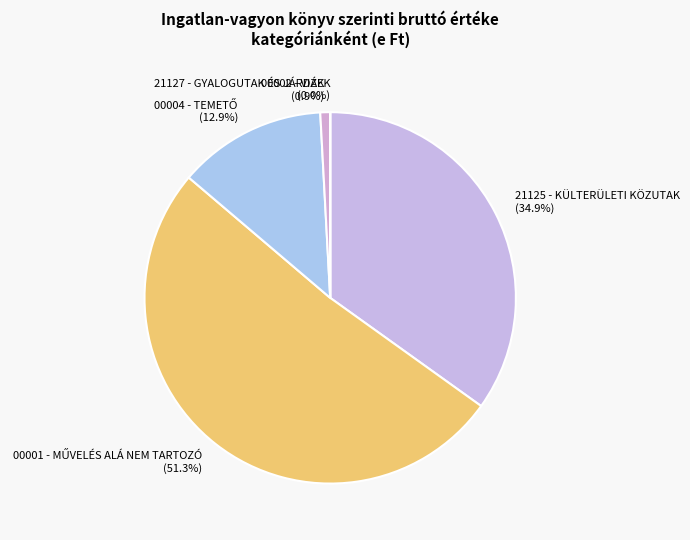

Does any single category account for the majority?

Yes